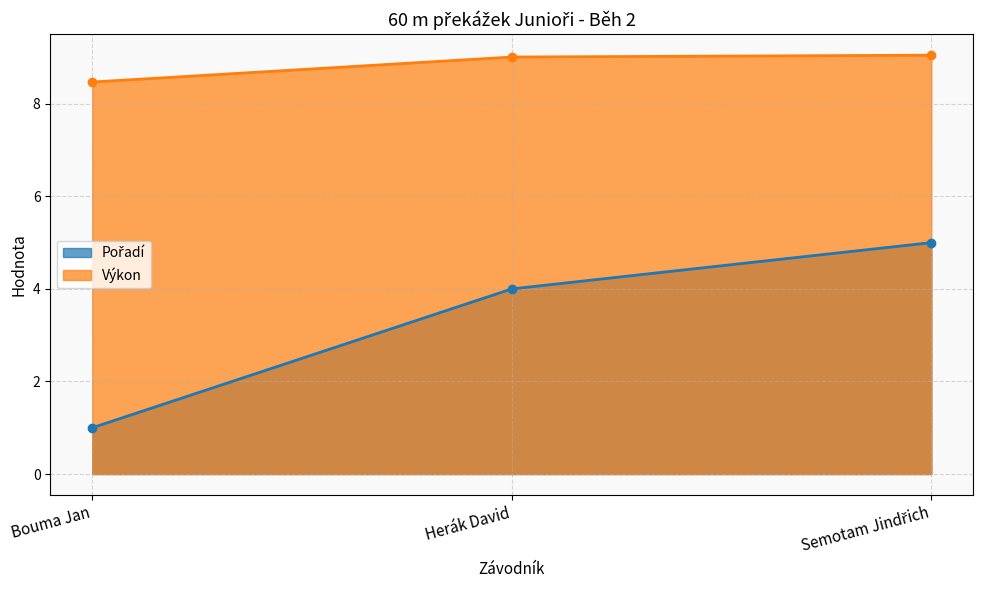

At which category does the chart reach its peak across all series?

Semotam Jindřich